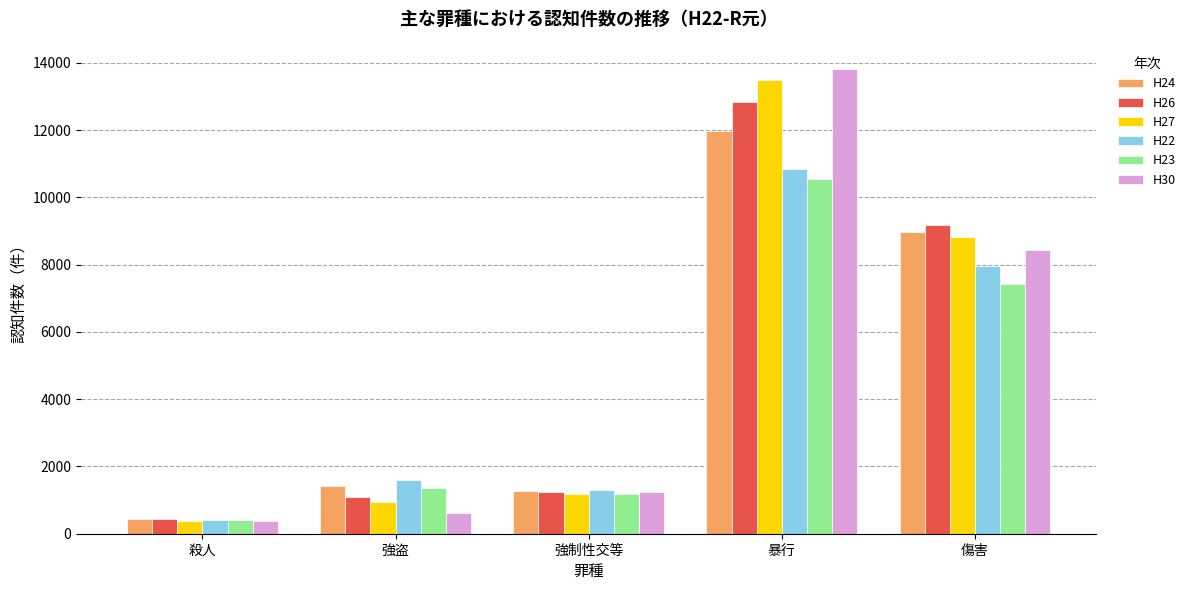

Rank the series at 傷害 from highest to lowest value.

H26, H24, H27, H30, H22, H23